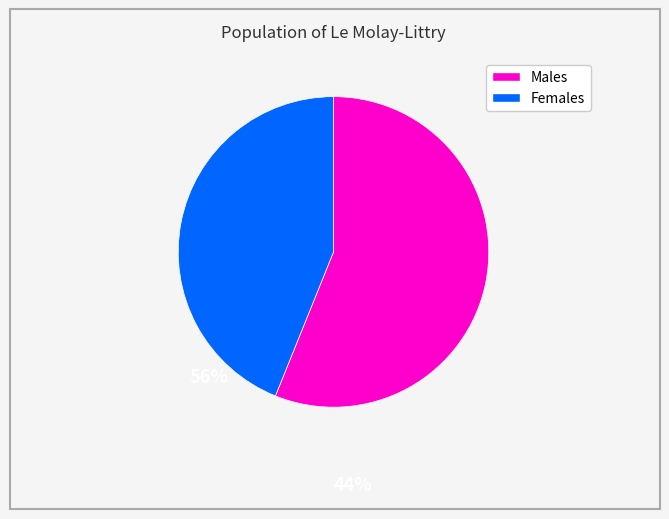

Count the number of slices in the pie.

2